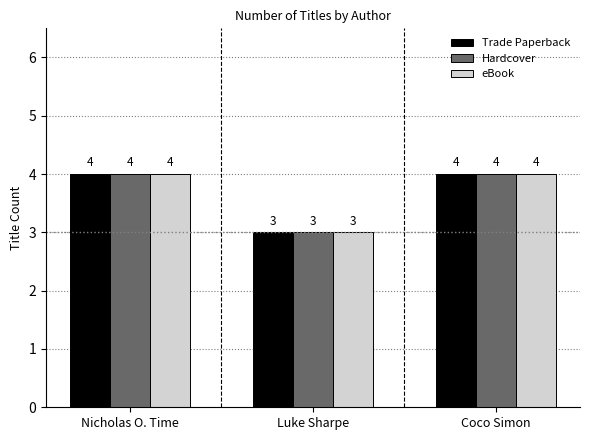

How many categories are shown in the chart?

3